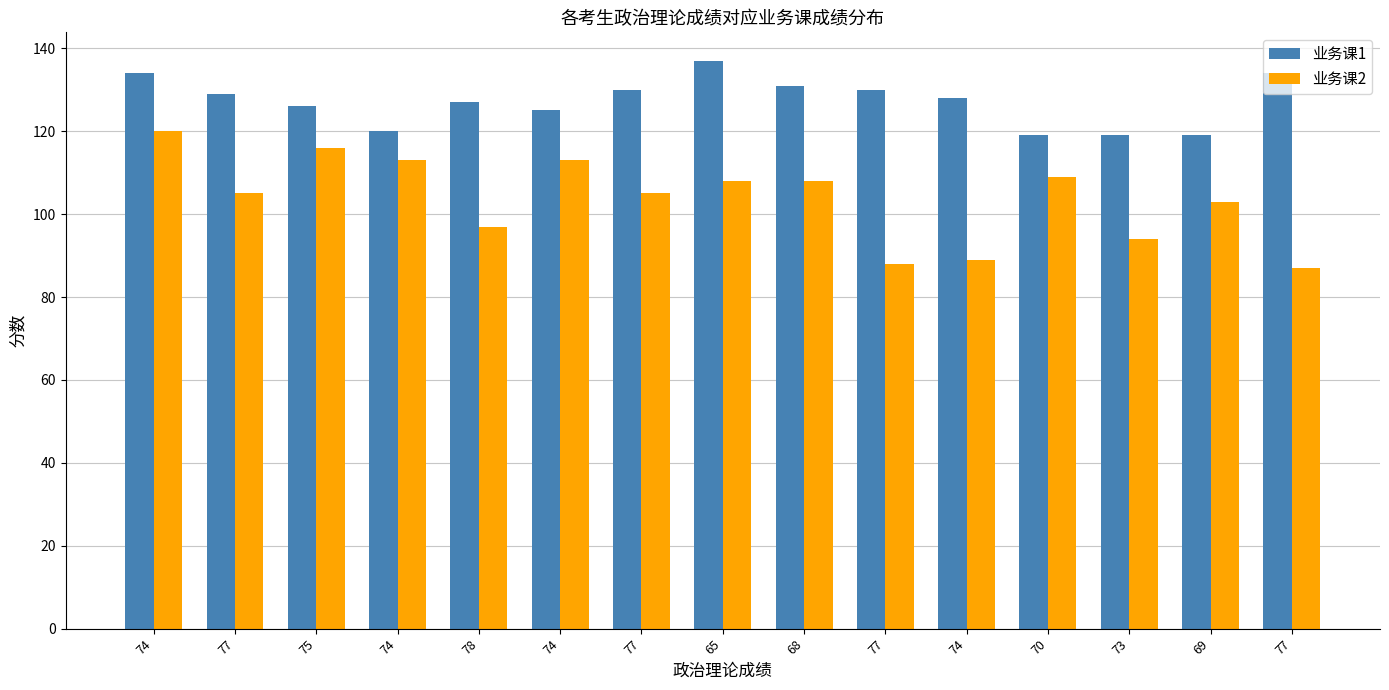

Is the value of 业务课1 at 68 greater than the value of 业务课2 at 74?

Yes